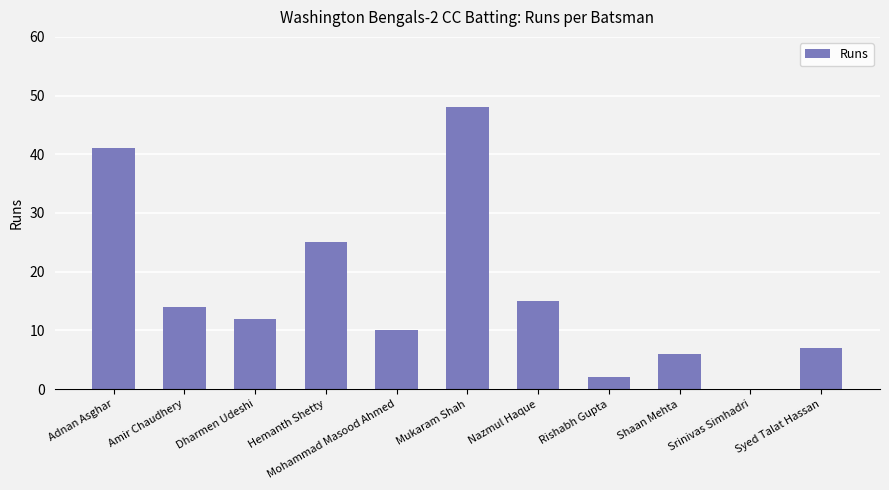

What is the change in value from Mukaram Shah to Syed Talat Hassan?

-41